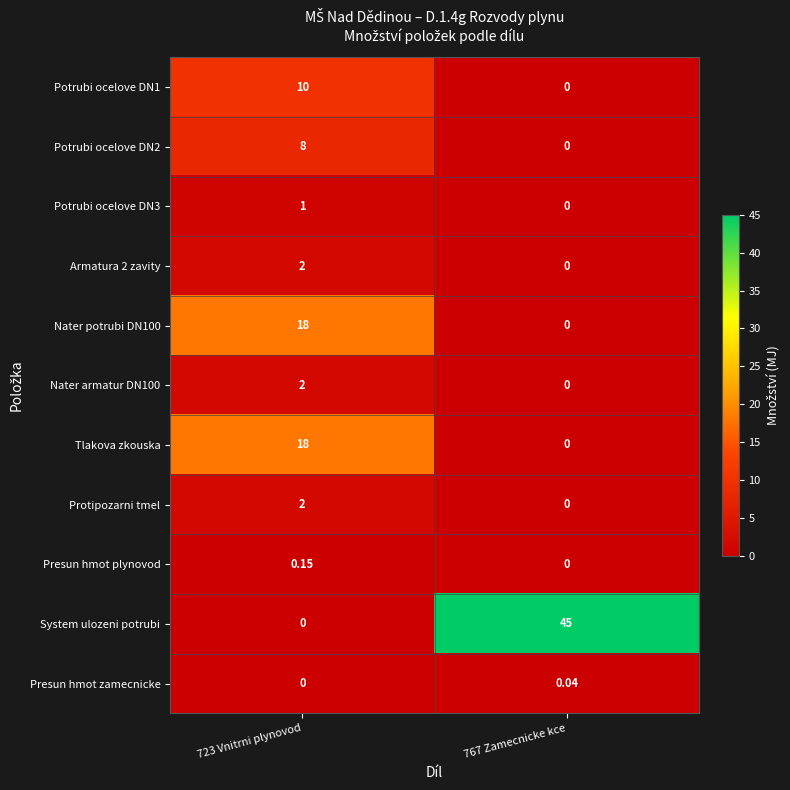

Which series has the widest spread of values?

System ulozeni potrubi